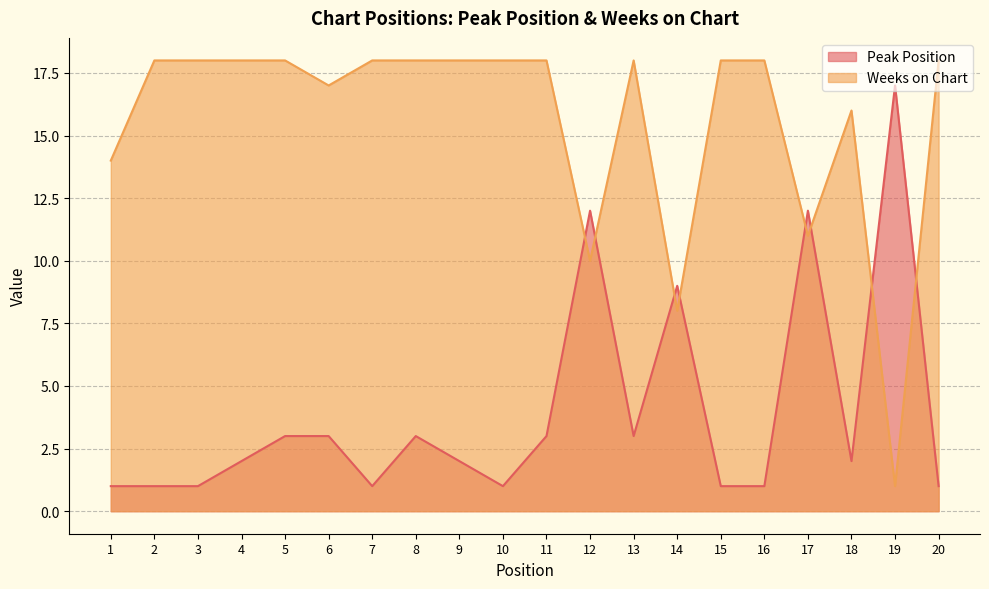

What is the difference between the maximum and second lowest values in the Weeks on Chart series?

10